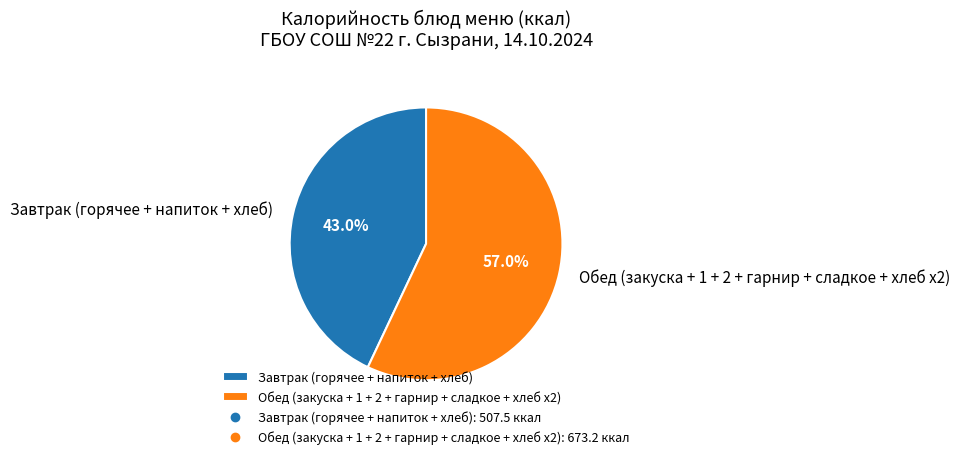

Which category has the biggest portion of the pie?

Обед (закуска + 1 + 2 + гарнир + сладкое + хлеб х2)